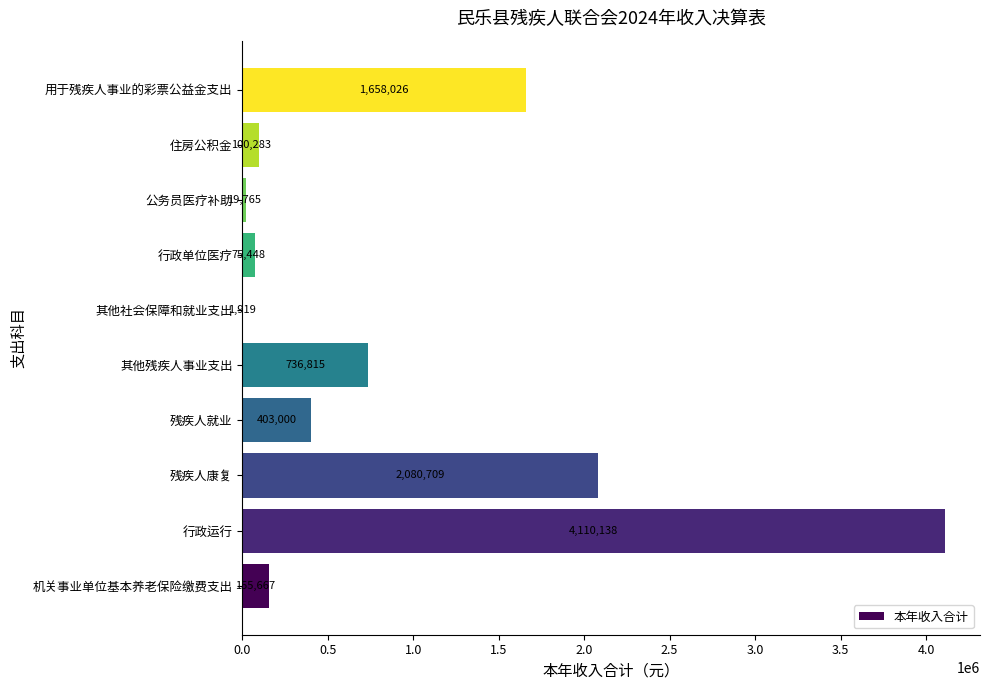

What value does the data have at 公务员医疗补助?

19764.9